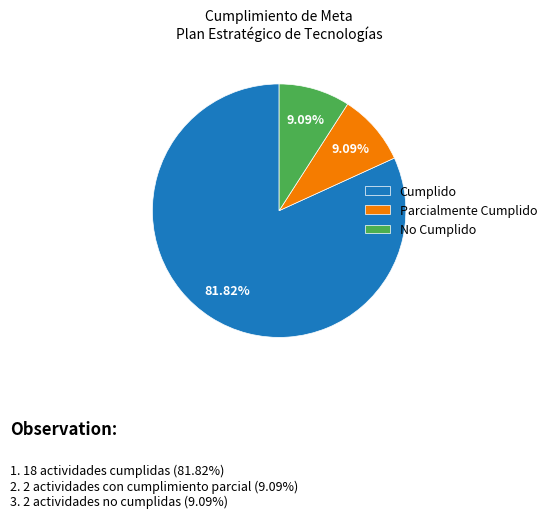

Does No Cumplido account for over 50% of the chart?

No